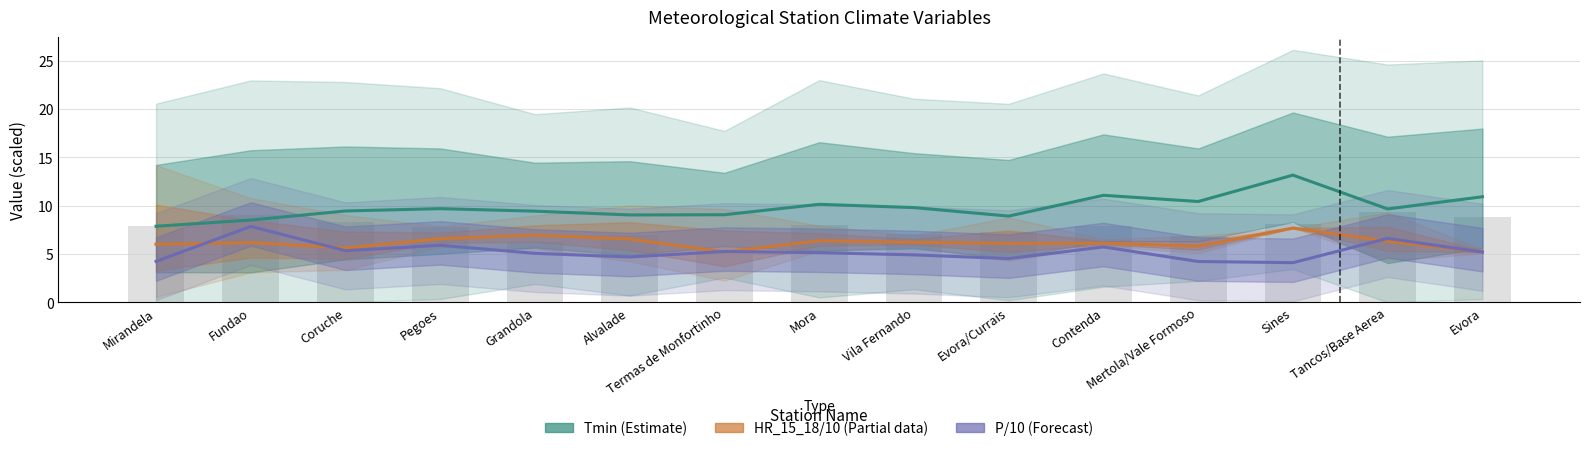

Where is HR_15_18/10 (Partial) nearest to the value 6?

Mirandela